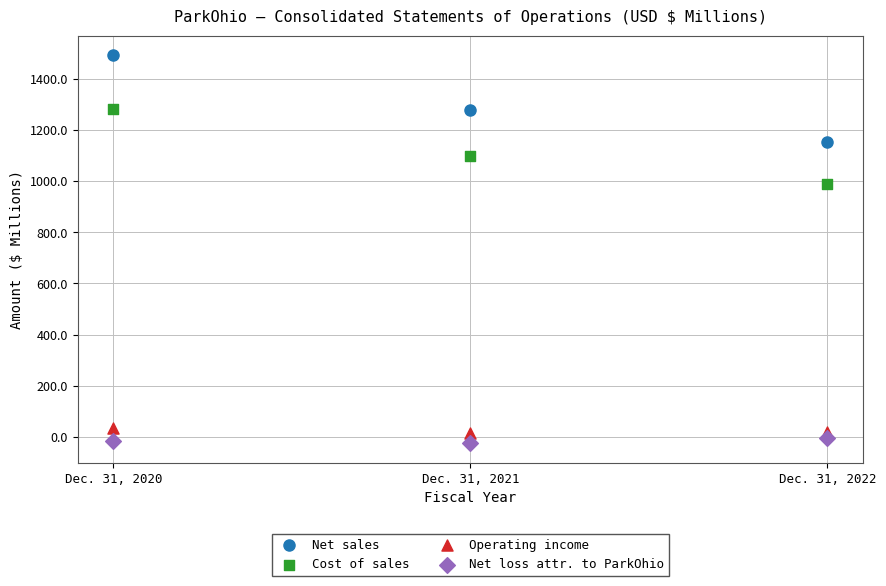

Which series has the largest Y range (max minus min)?

Net sales